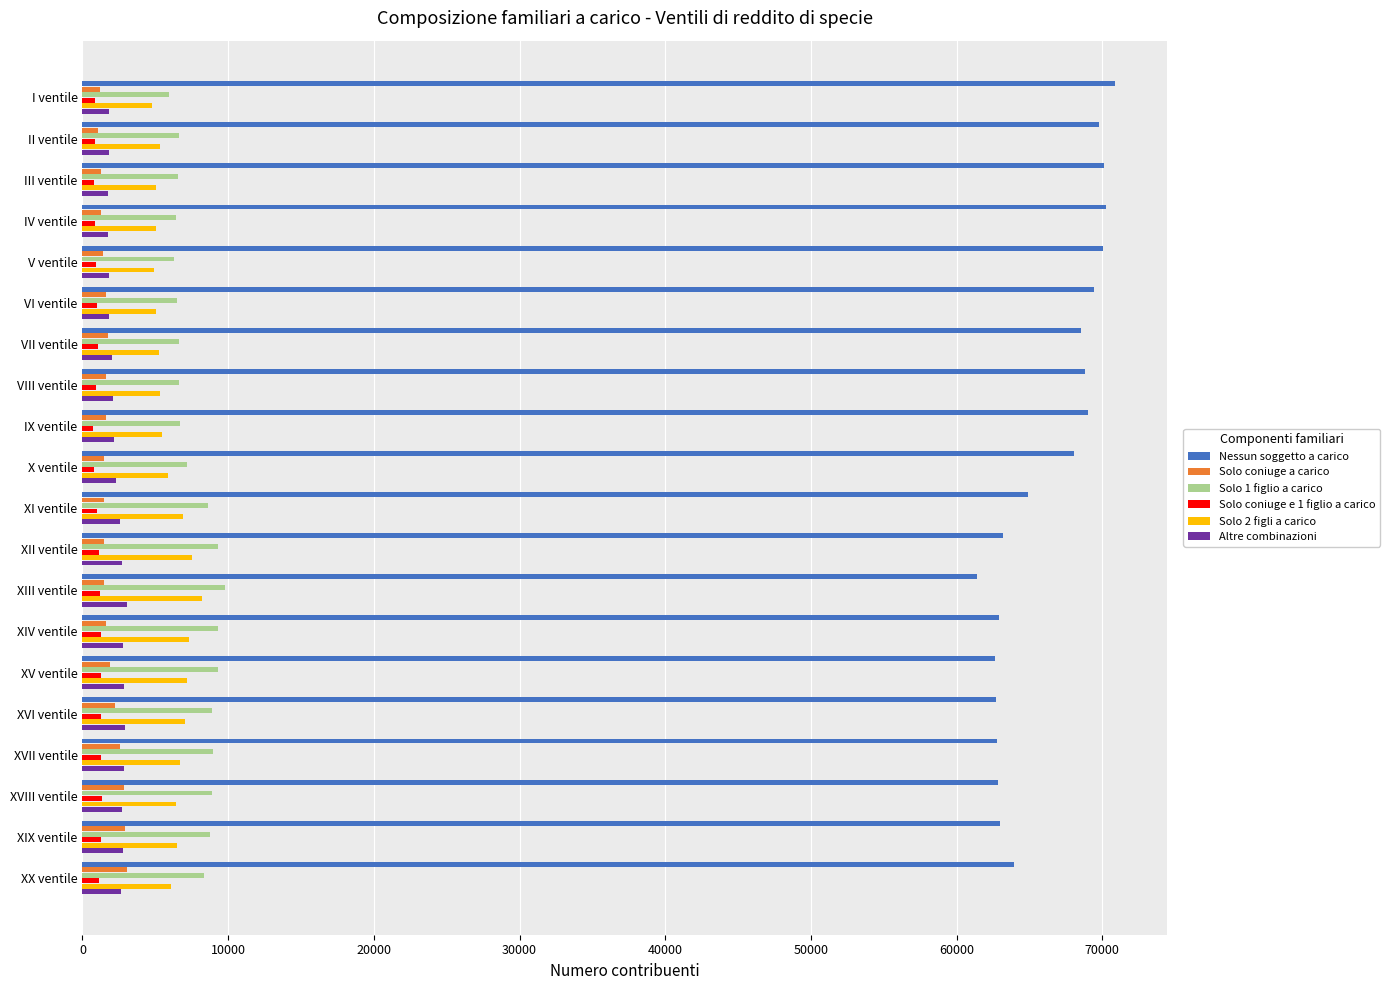

Which series has the widest spread of values?

Nessun soggetto a carico